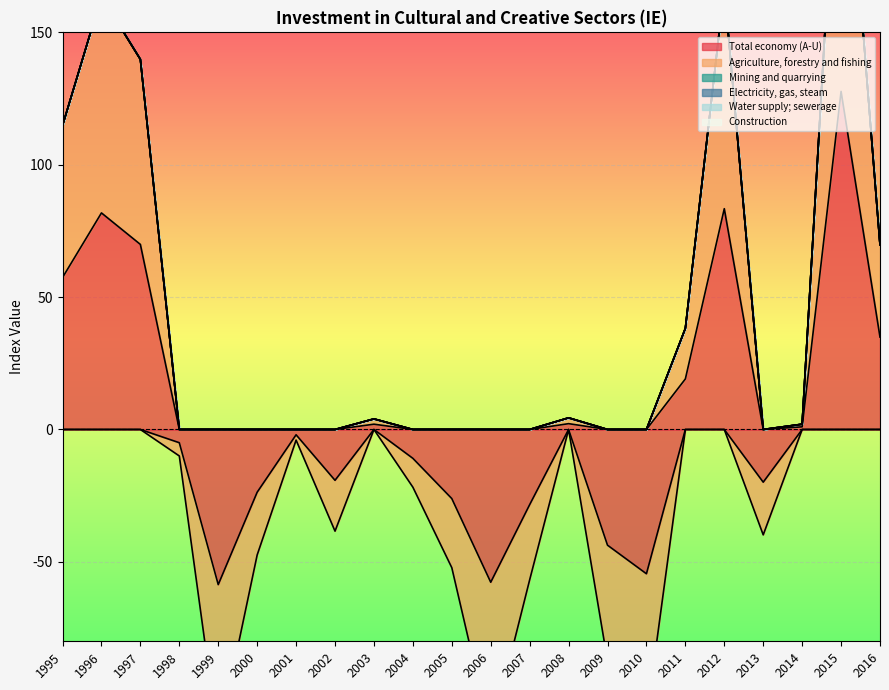

True or false: Construction has more than 2 interior local peaks.

False